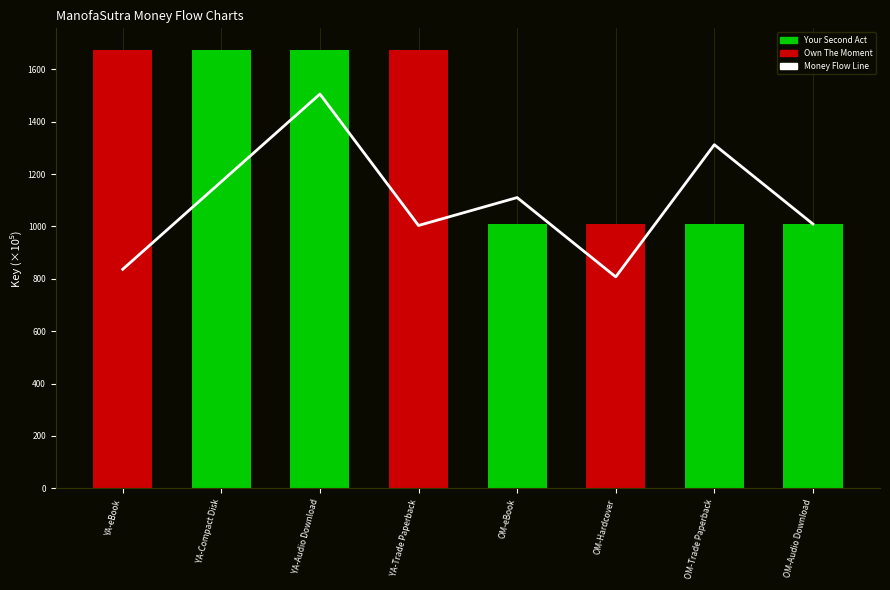

What is the label of the 7th bar from the right?

YA-Compact Disk